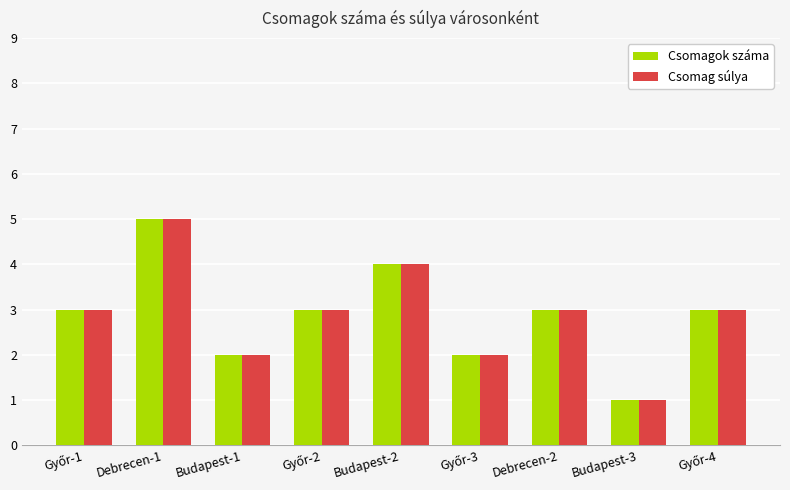

How many bars are there in each group?

2